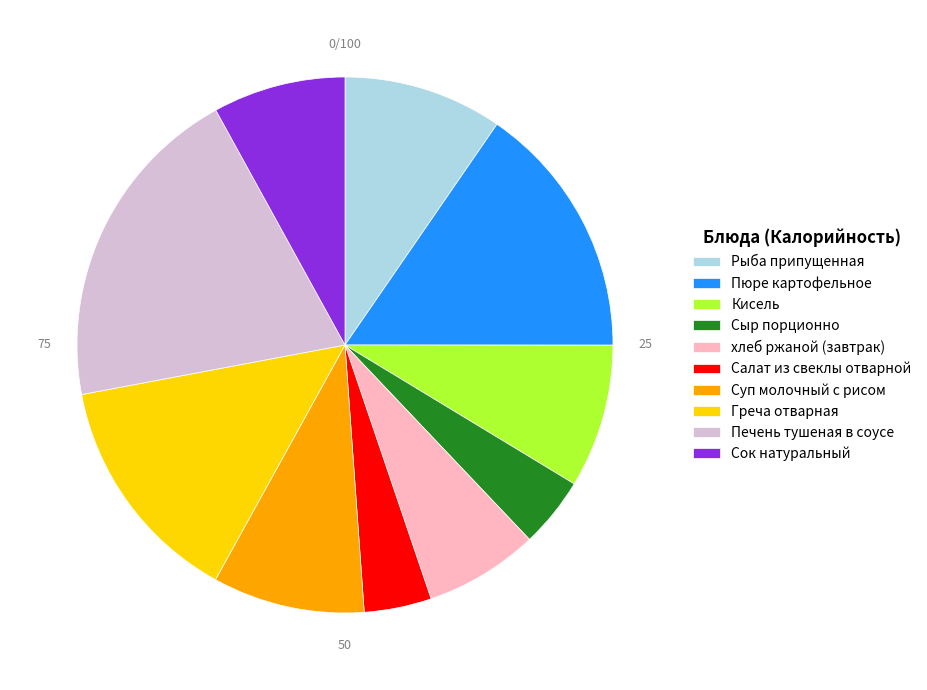

Which slice is the largest?

Печень тушеная в соусе